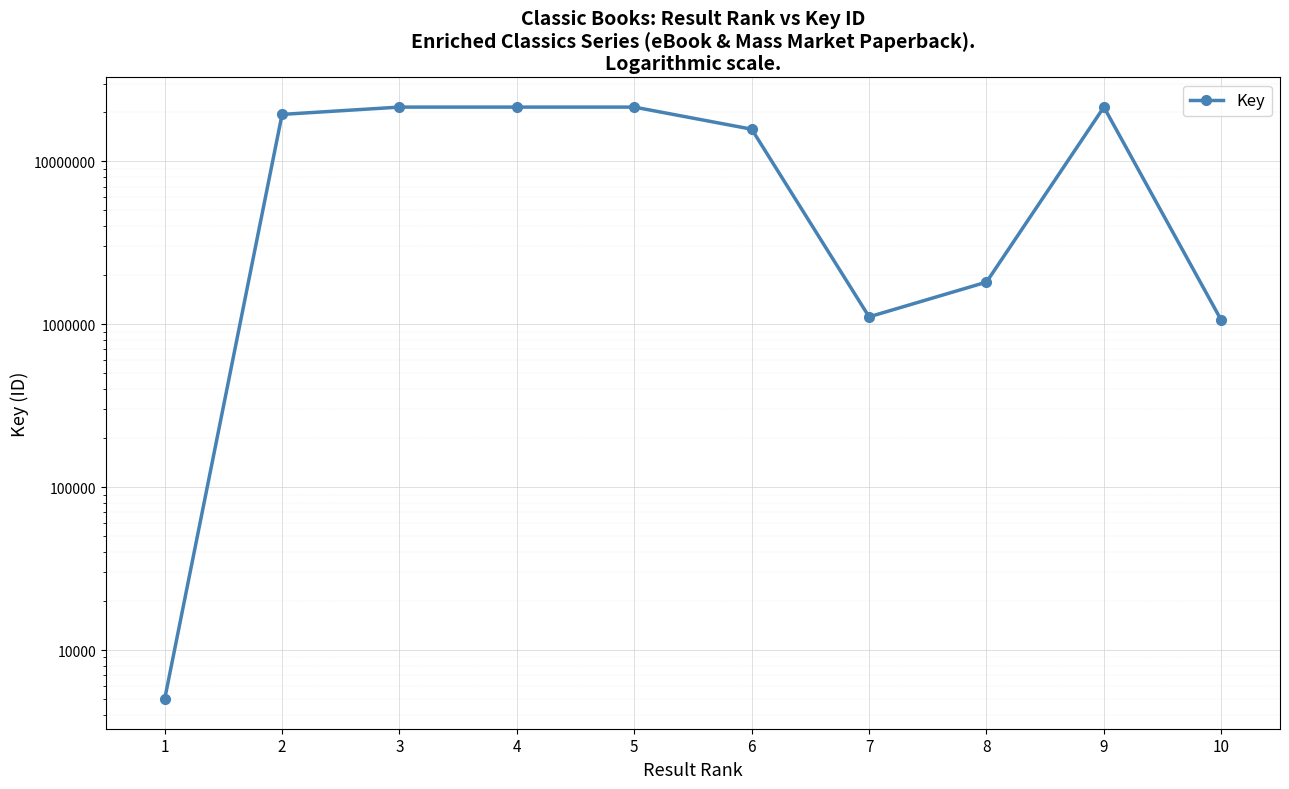

Where is the first local minimum?

7